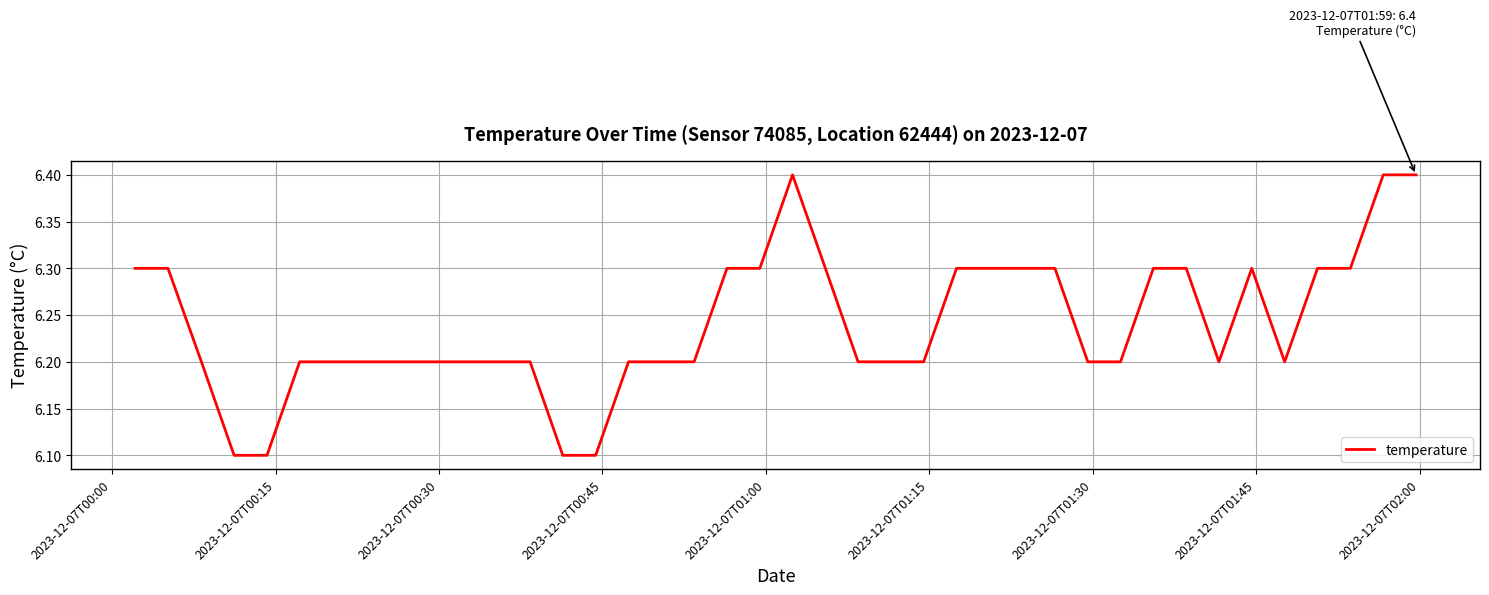

What is the smallest value displayed?

6.1